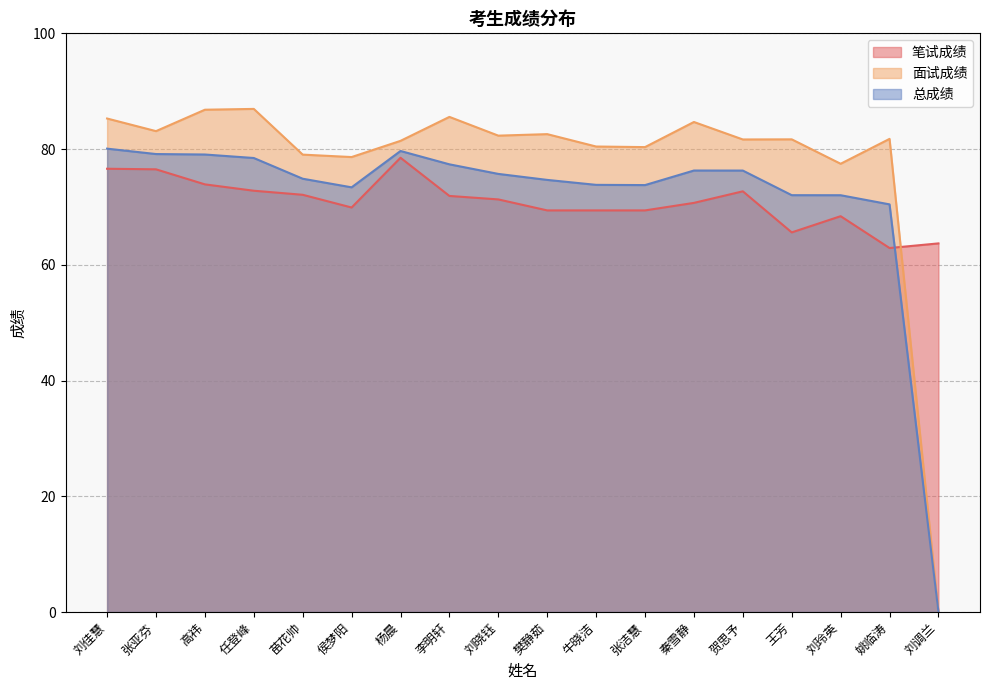

At which category does 面试成绩 reach its first local valley?

张亚芬